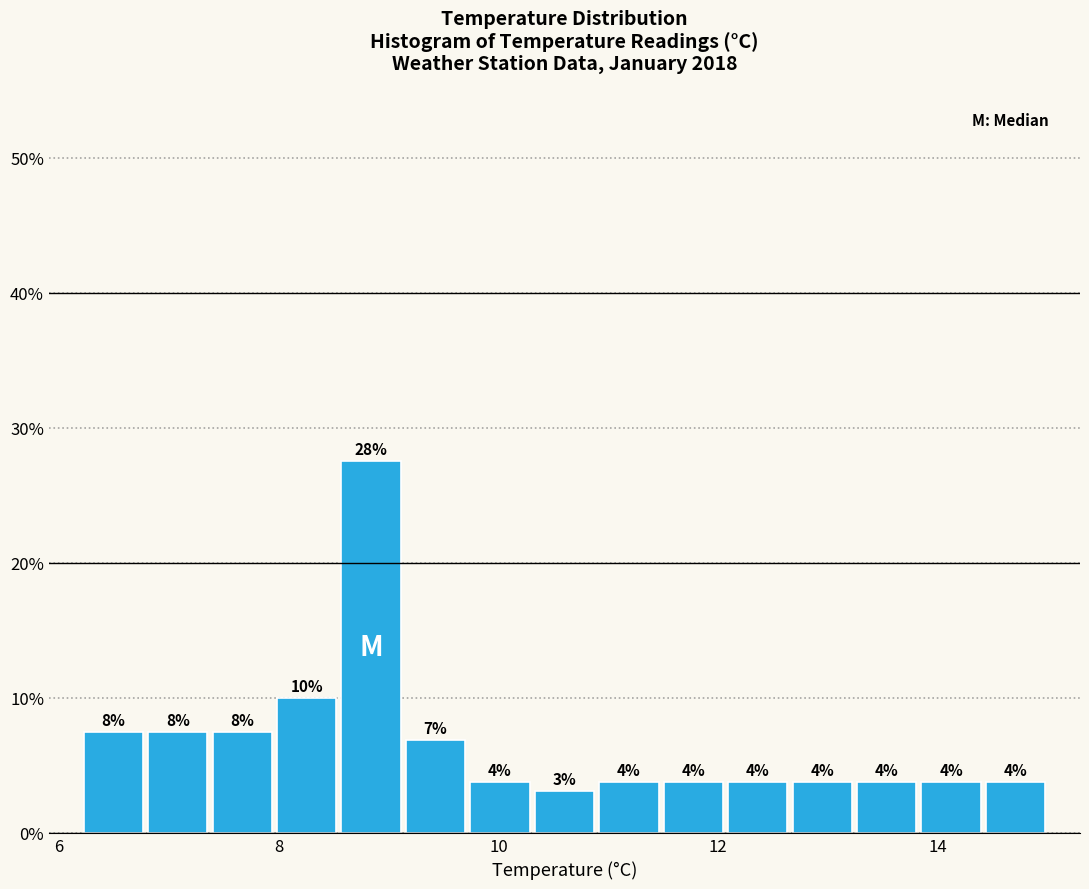

Around what value on the x-axis is the tallest bar? Give the approximate position of its centre, as read against the axis.

8.8